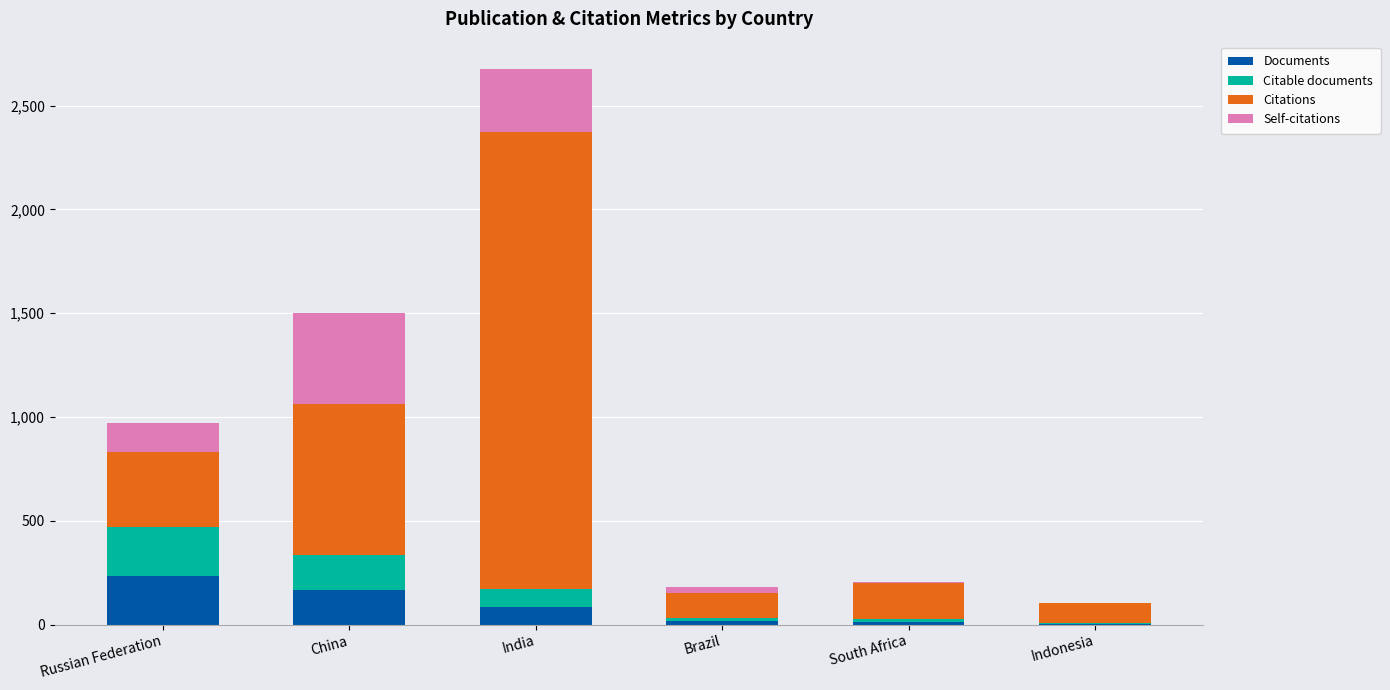

The value of Documents at Russian Federation is 235. True or false?

True